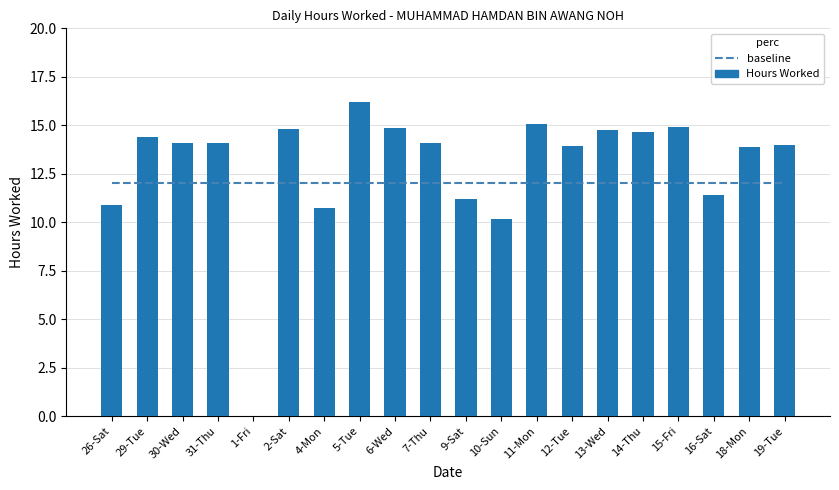

Is the value of baseline at 5-Tue greater than the value of Hours Worked at 2-Sat?

No